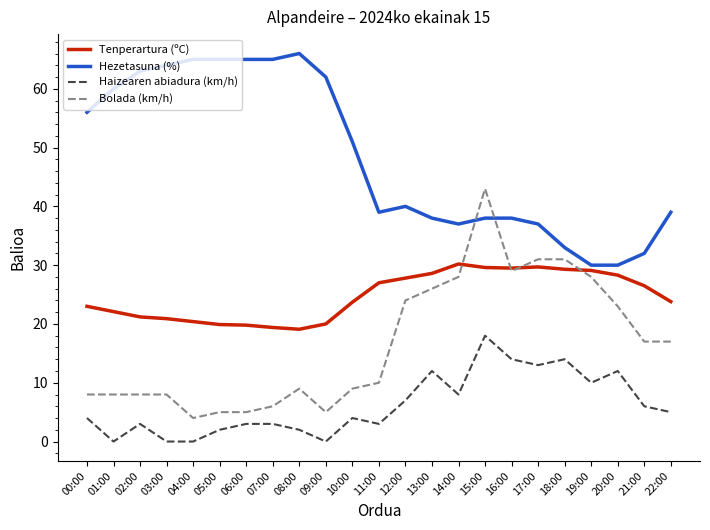

True or false: Tenperartura (ºC) has a value of 20.9 at 03:00.

True